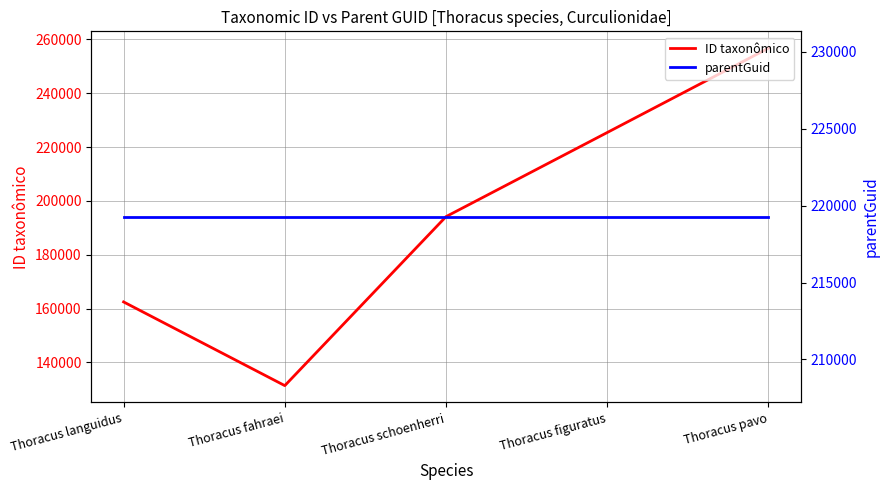

What is the value of the parentGuid point at the 5th from the left?

219263